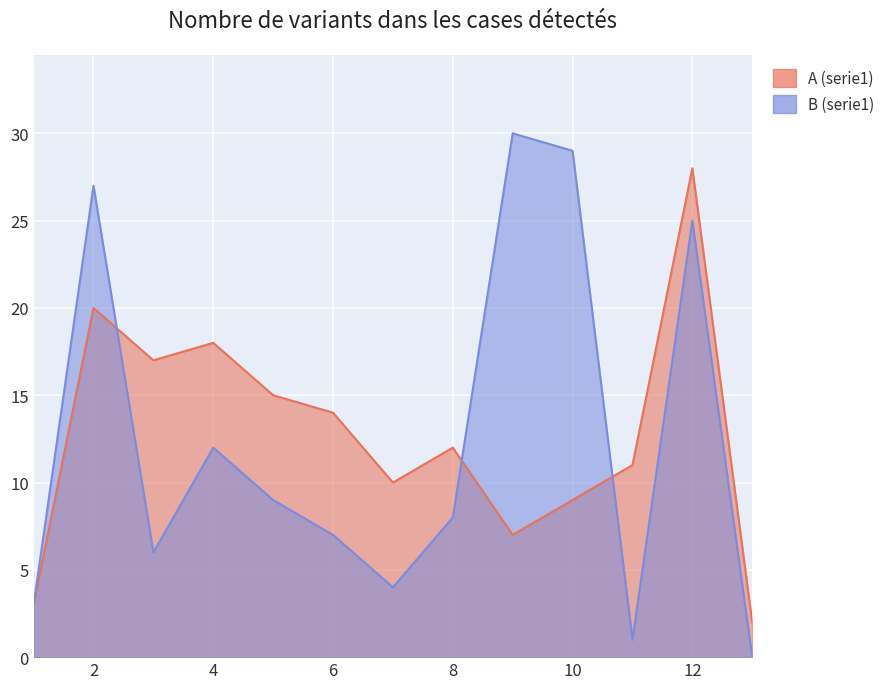

What is the difference between the highest and lowest values at 7?

6